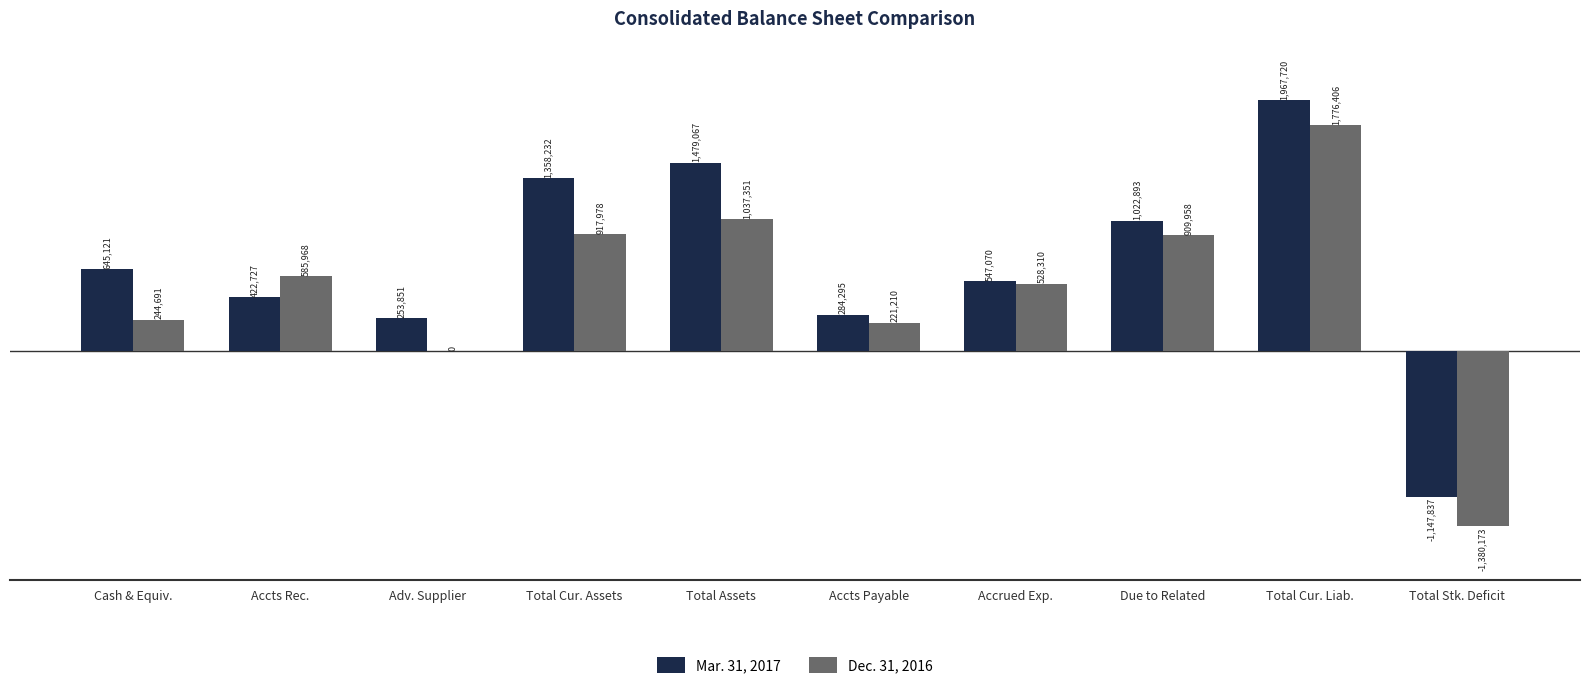

What is the average value of the Mar. 31, 2017 series?

683314